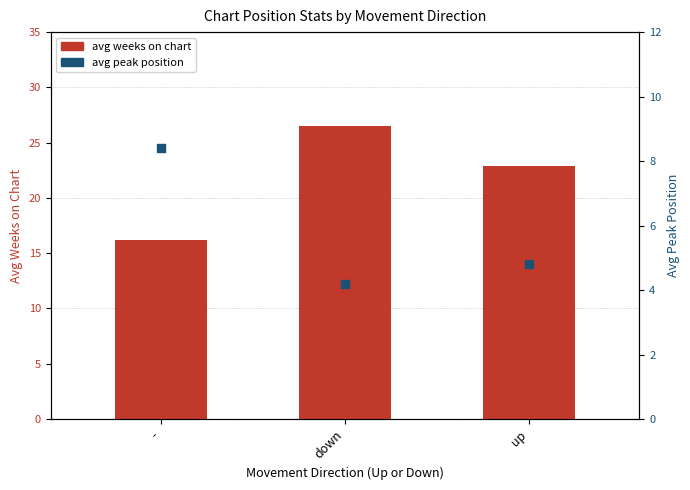

Is the value of avg weeks on chart at up greater than the value of avg peak position at -?

Yes